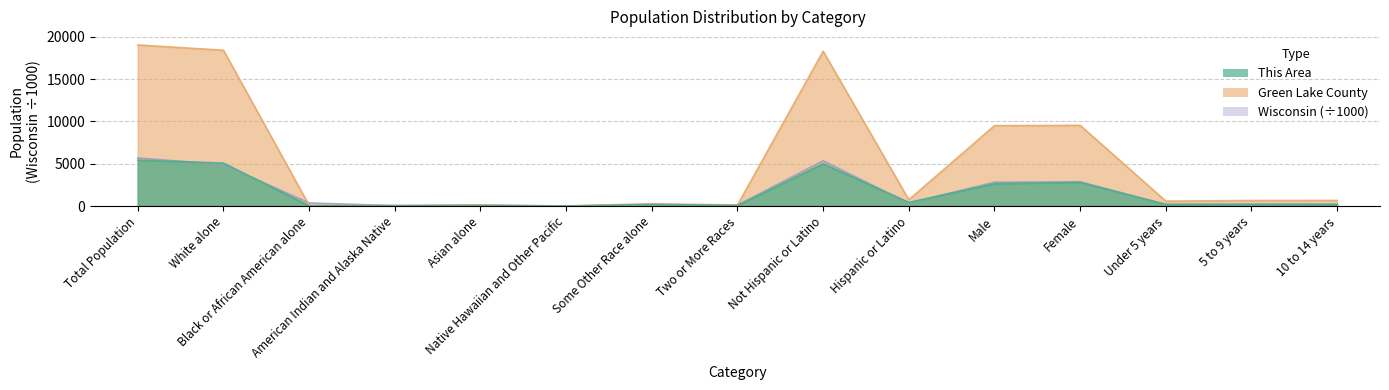

True or false: This Area has more than 2 points higher than both neighbors.

True